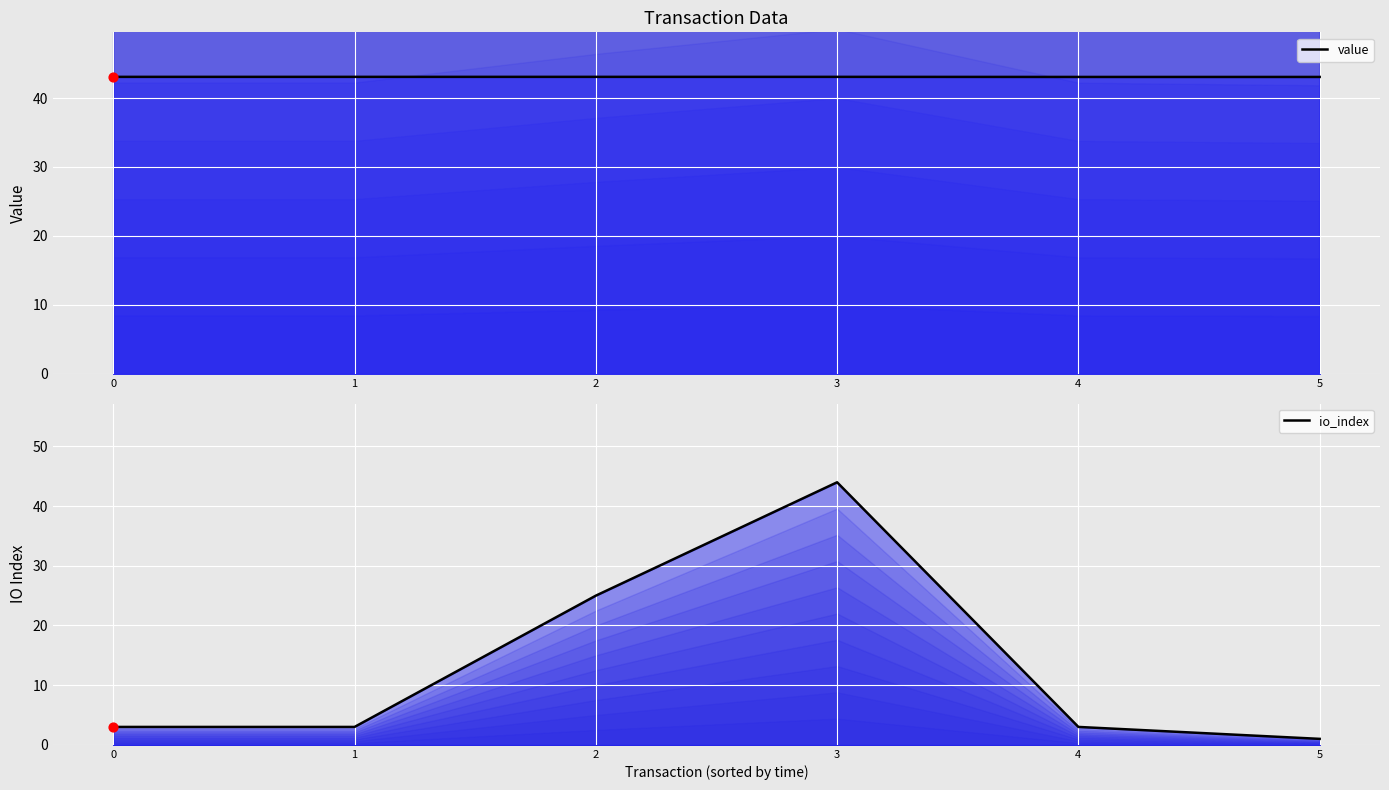

Which series has the largest total across all categories?

value